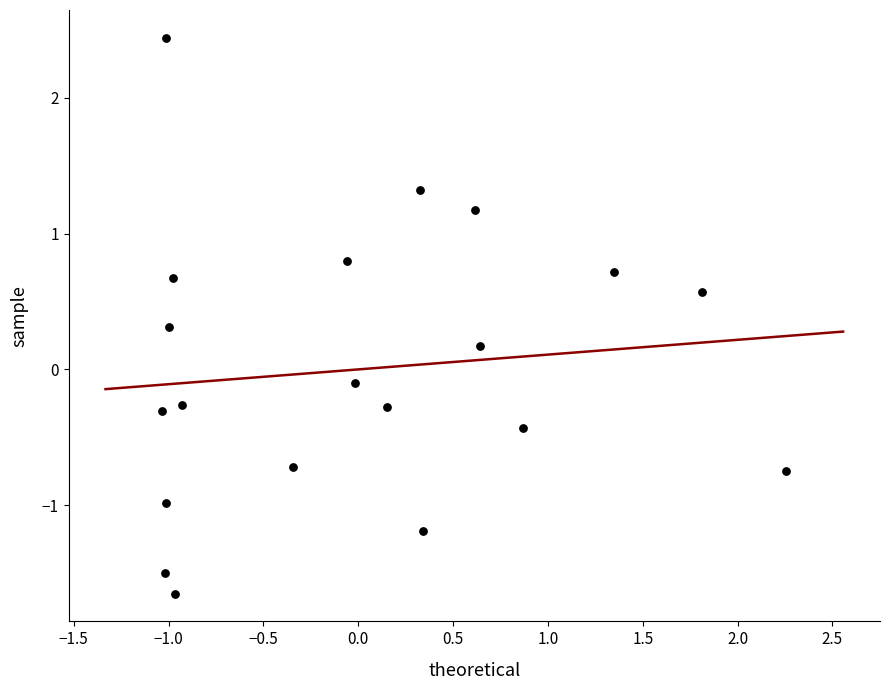

What is the range of Y values (max minus min)?

4.1